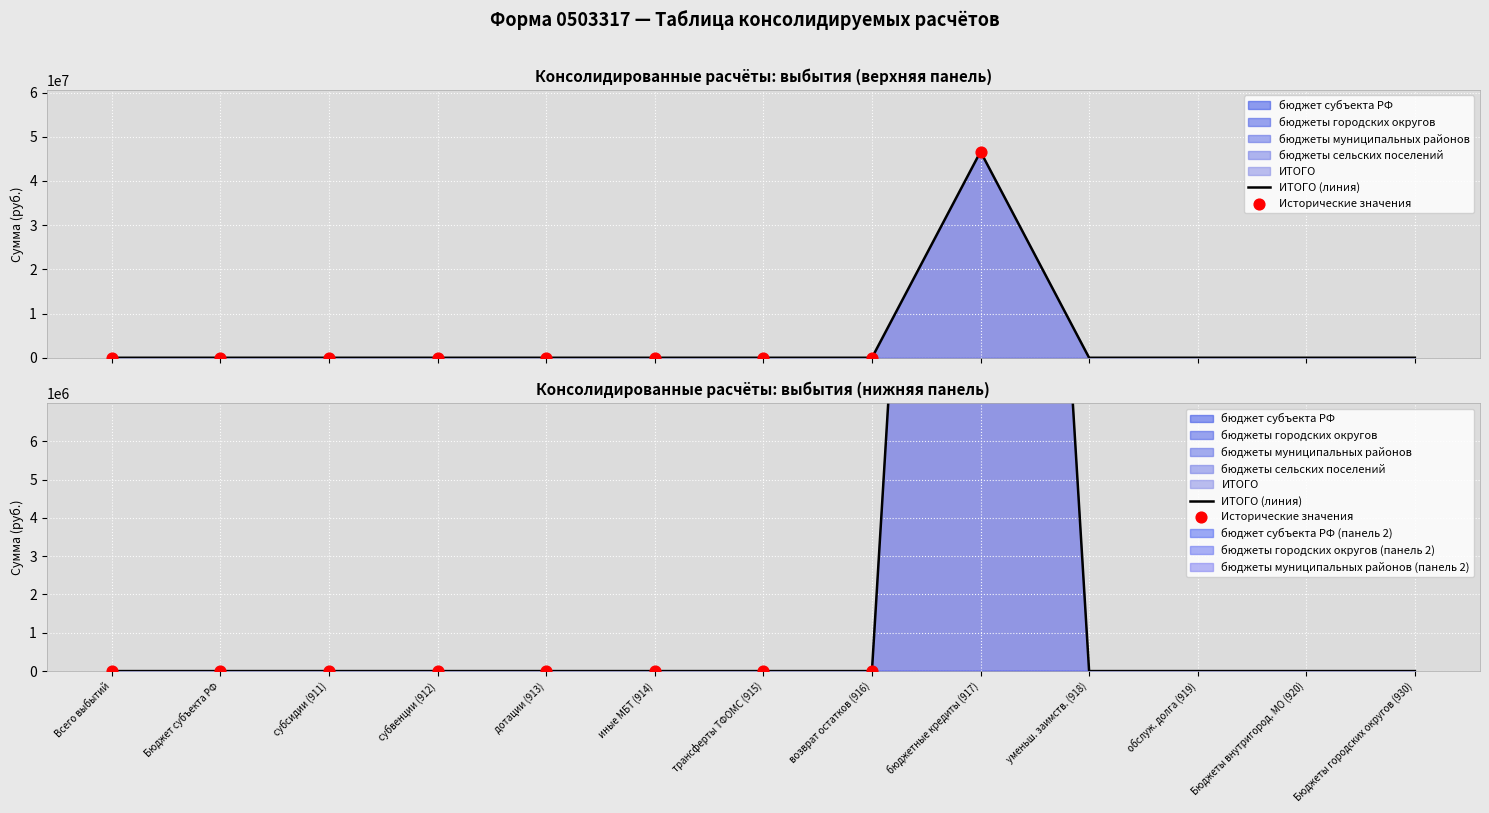

Is the value of бюджет субъекта РФ at 913 greater than the value of ИТОГО at 918?

No